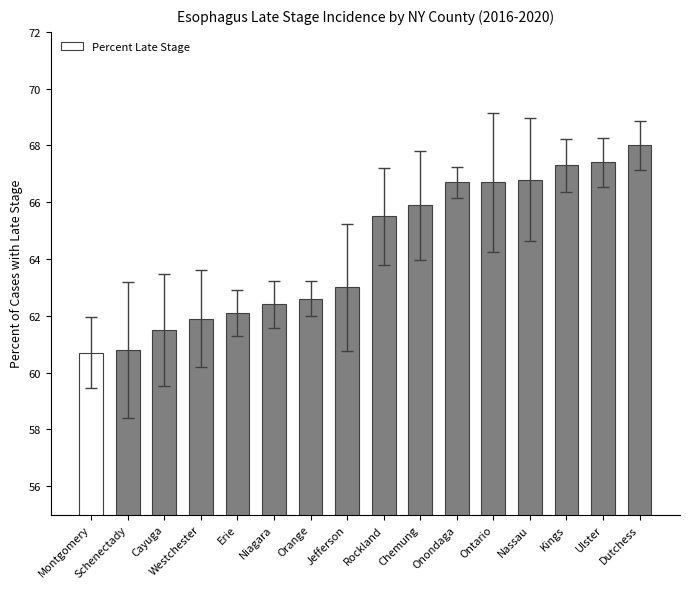

What is the value of the 14th bar from the left?

67.3